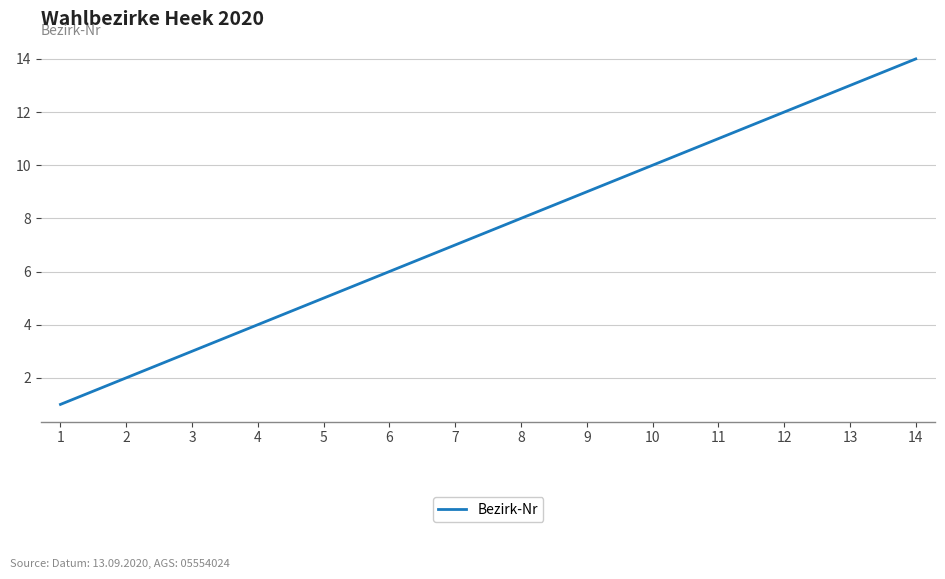

Which label corresponds to the largest value in the chart?

14